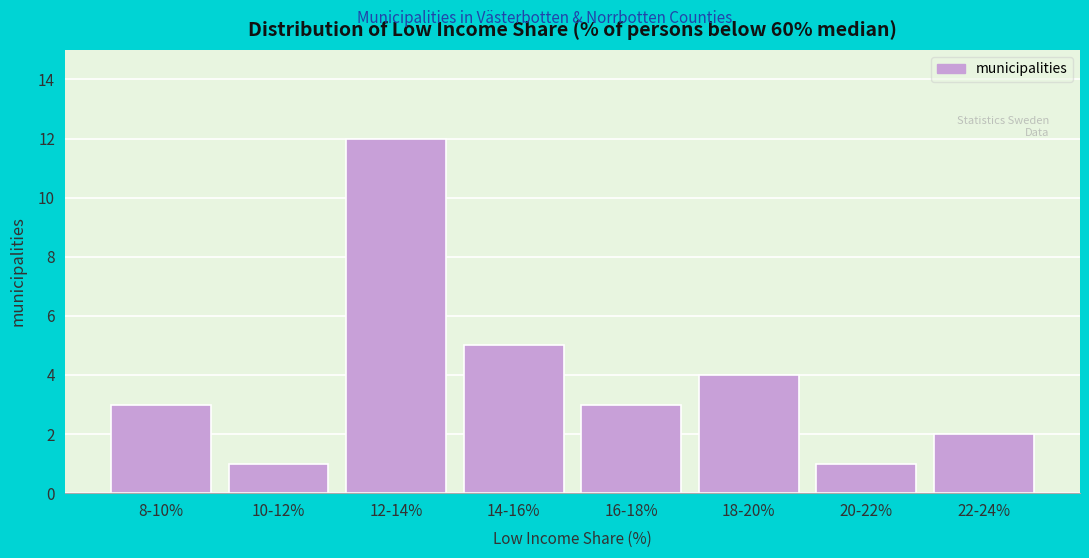

Reading left to right, what are all the values shown in this chart?

8-10%=3	10-12%=1	12-14%=12	14-16%=5	16-18%=3	18-20%=4	20-22%=1	22-24%=2